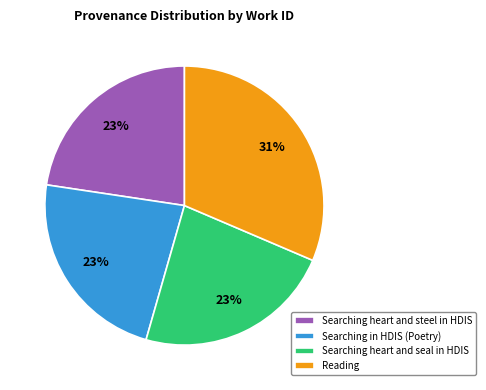

Do Searching in HDIS (Poetry) and Searching heart and steel in HDIS together represent more than half of the pie?

No